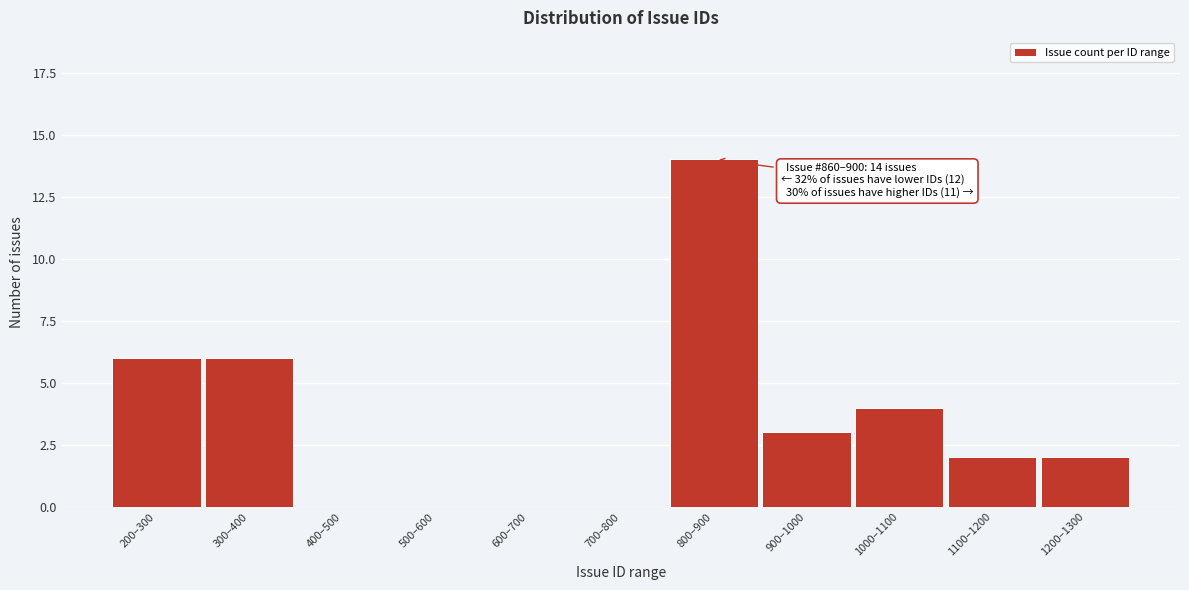

Reading left to right, extract all data points from this chart.

200–300=6	300–400=6	400–500=0	500–600=0	600–700=0	700–800=0	800–900=14	900–1000=3	1000–1100=4	1100–1200=2	1200–1300=2